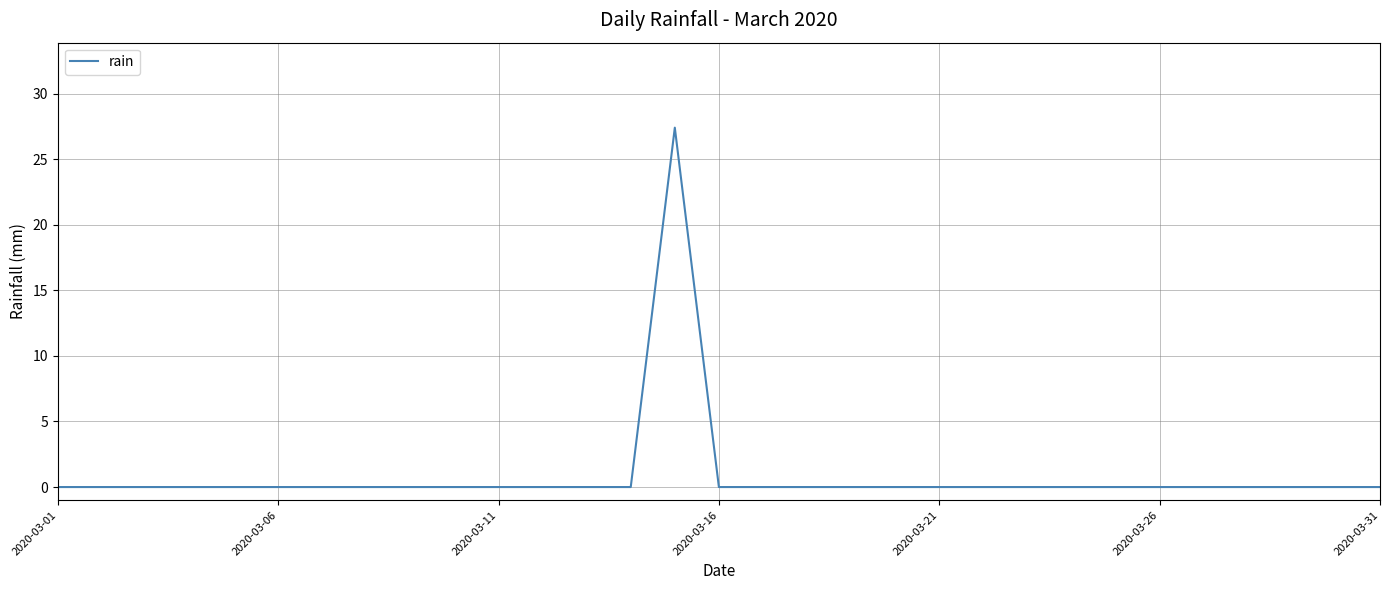

What is the greatest value displayed?

27.4